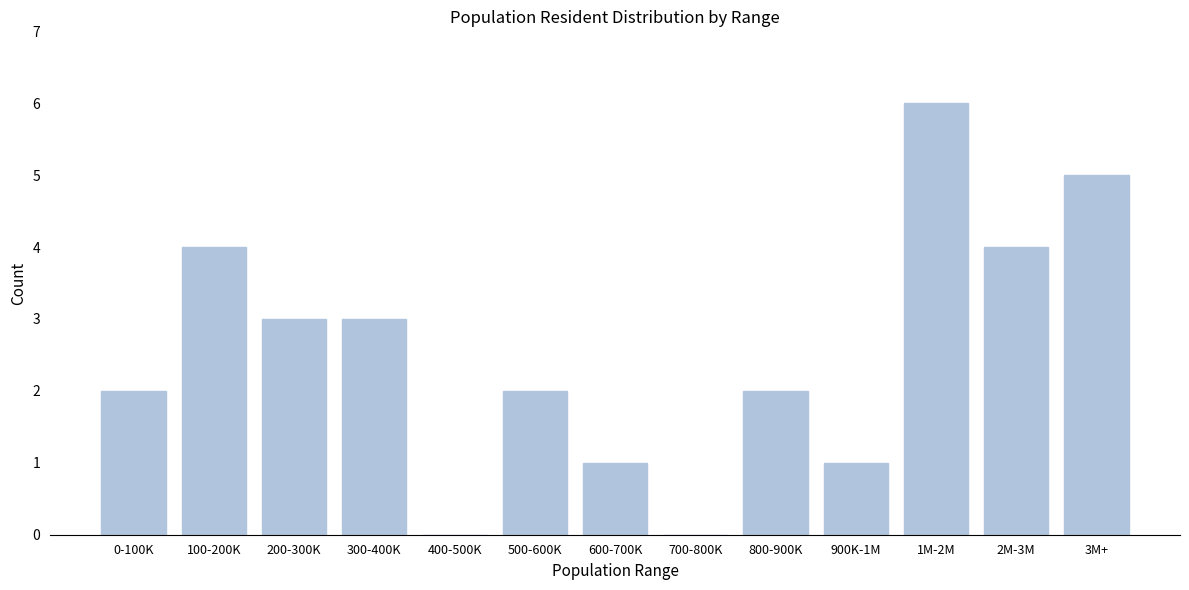

Reading left to right, list all the values displayed in this chart.

0-100K=2	100-200K=4	200-300K=3	300-400K=3	400-500K=0	500-600K=2	600-700K=1	700-800K=0	800-900K=2	900K-1M=1	1M-2M=6	2M-3M=4	3M+=5